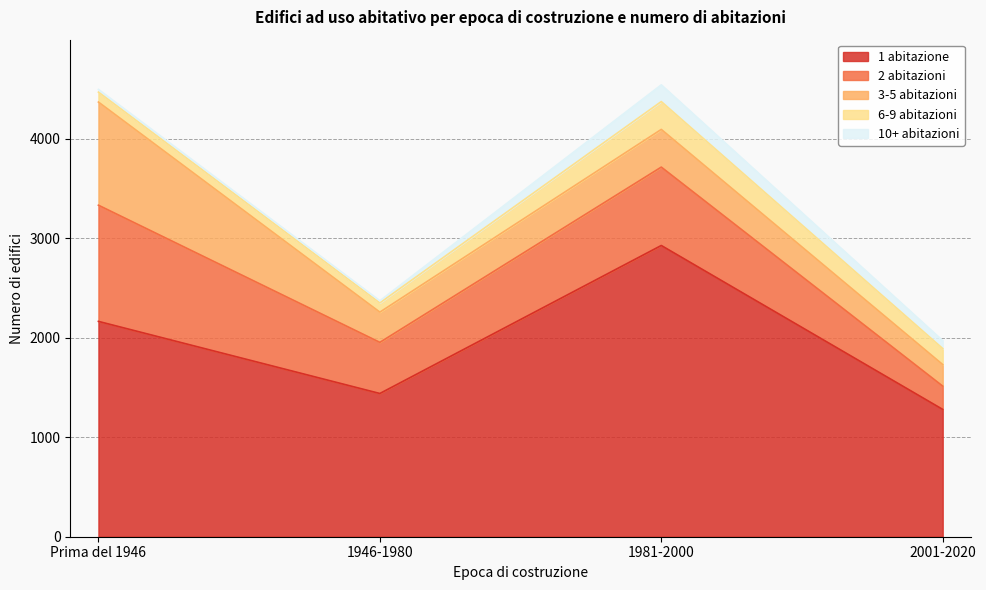

What is the average value of the 2 abitazioni series?

676